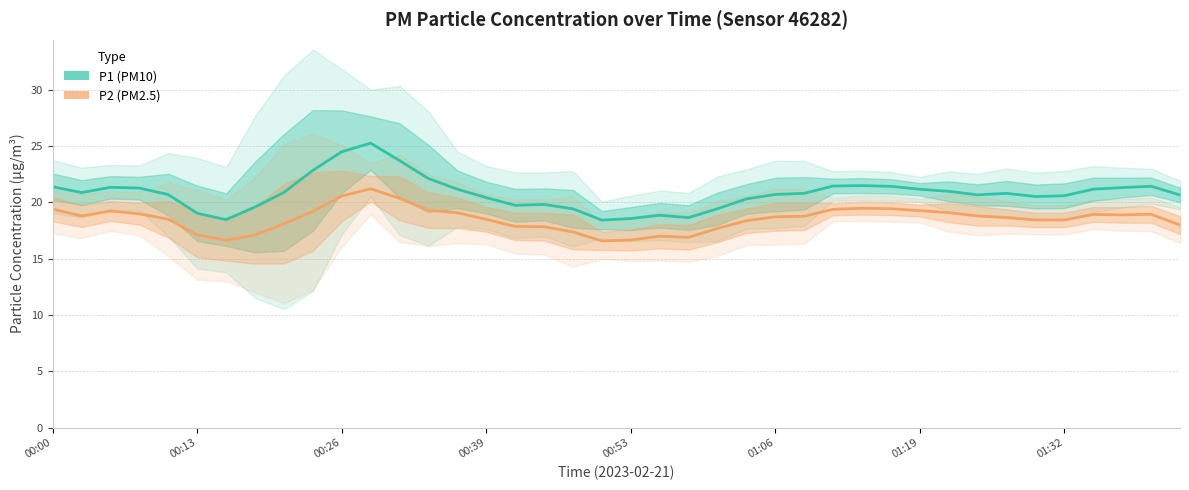

What position from the right is 28?

12